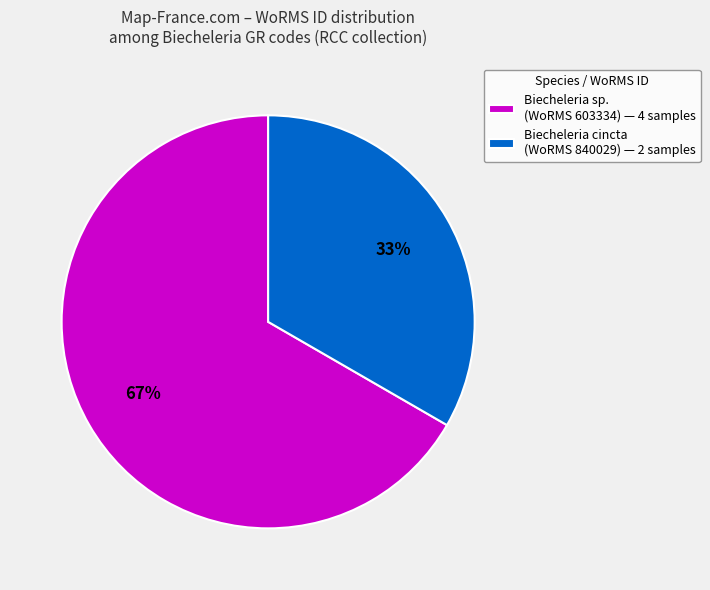

To the nearest percent, what is the combined percentage of Biecheleria cincta (WoRMS 840029) — 2 samples and Biecheleria sp. (WoRMS 603334) — 4 samples?

100%